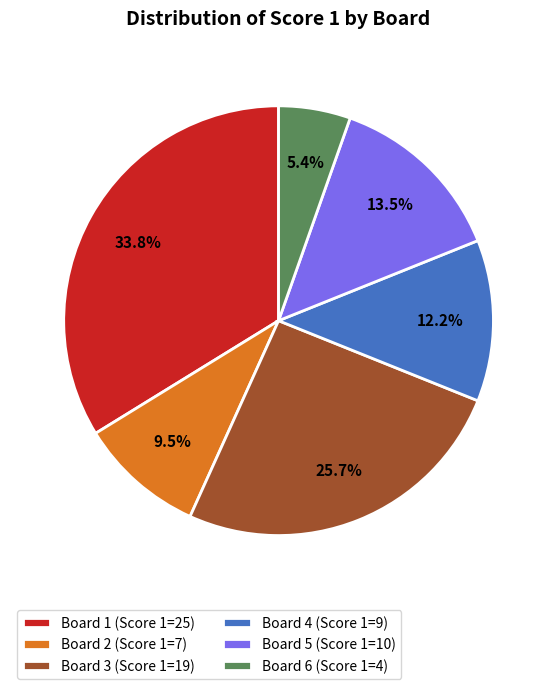

Is it true that Board 6 is 5% of the pie?

True